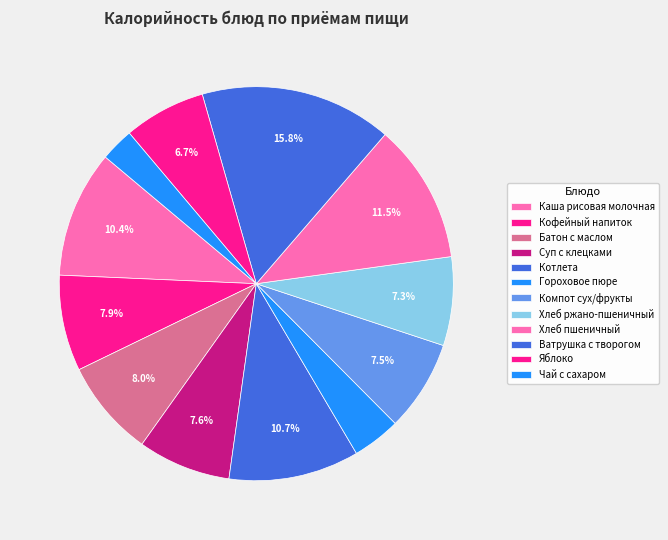

What is the change in value from Кофейный напиток to Гороховое пюре?

-58.6